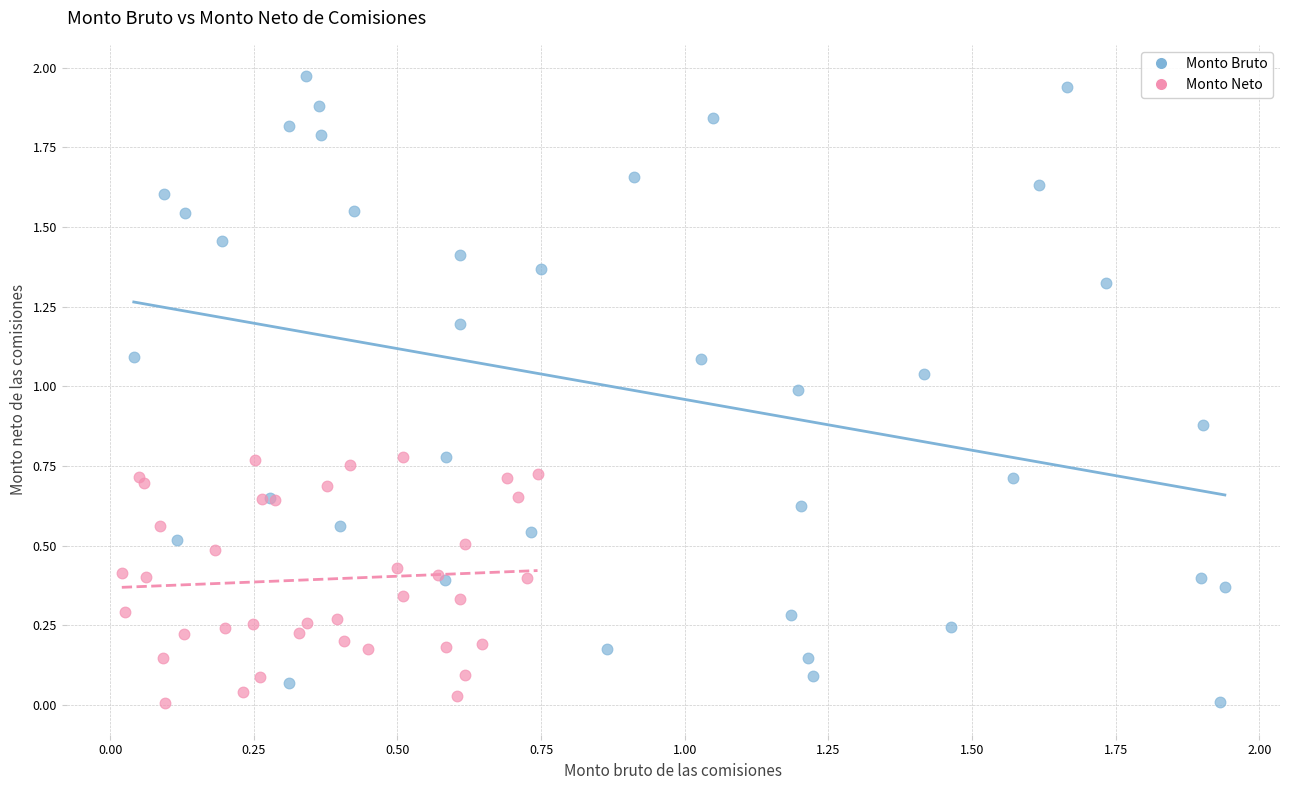

Which series reaches the maximum Y coordinate?

Monto Bruto